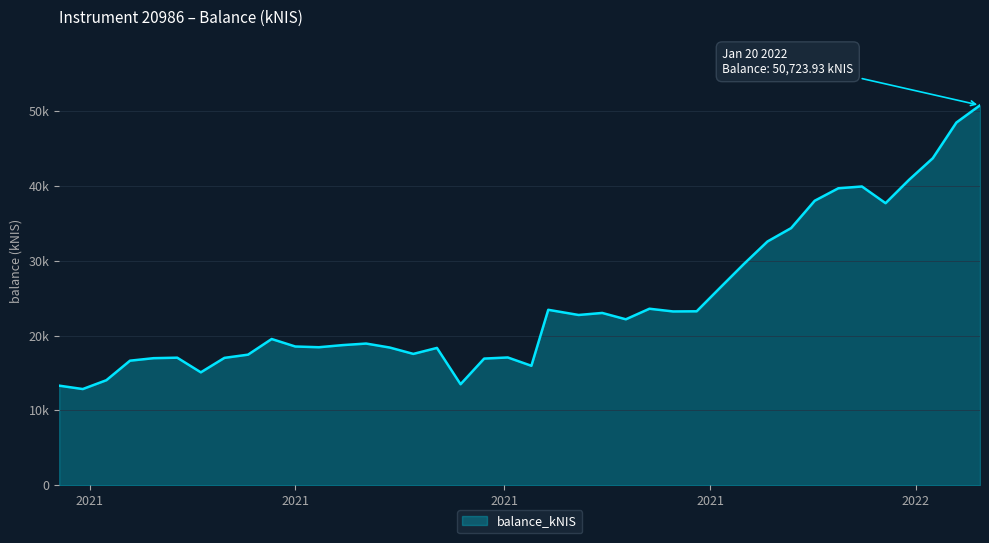

Reading left to right, what are all the values shown in this chart?

13313.4	12861.2	14041.2	16646.7	16980.6	17046.7	15090.6	17021.5	17450.7	19538.6	18538.8	18441.0	18722.2	18931.6	18400.3	17551.1	18349.3	13503.5	16926.1	17075.5	15964.9	23434.9	22744.9	23015.2	22169.7	23577.7	23216.7	23235.9	26406.0	29549.9	32554.5	34338.4	37989.2	39652.1	39891.2	37664.6	40797.6	43663.2	48424.8	50723.9